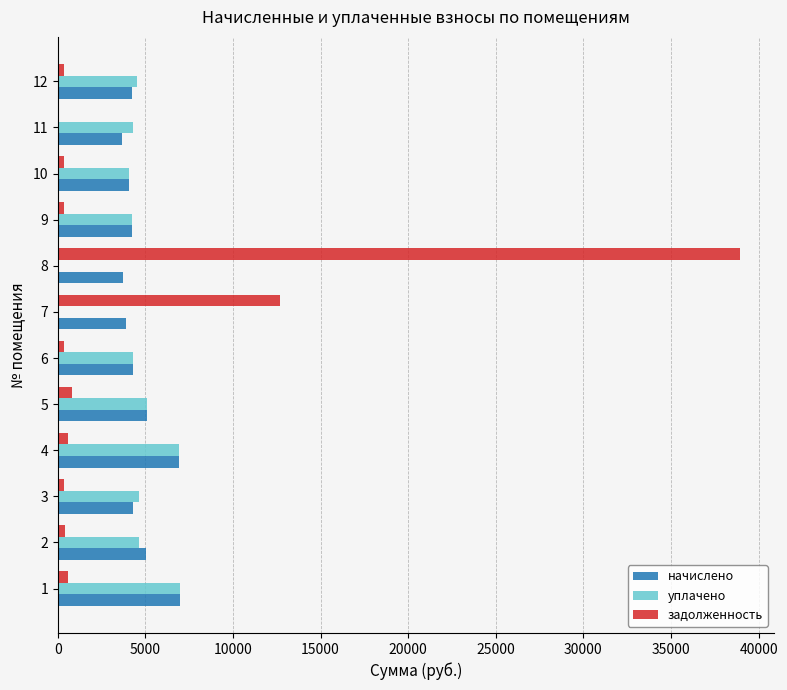

Which category has the highest value in the задолженность series?

8